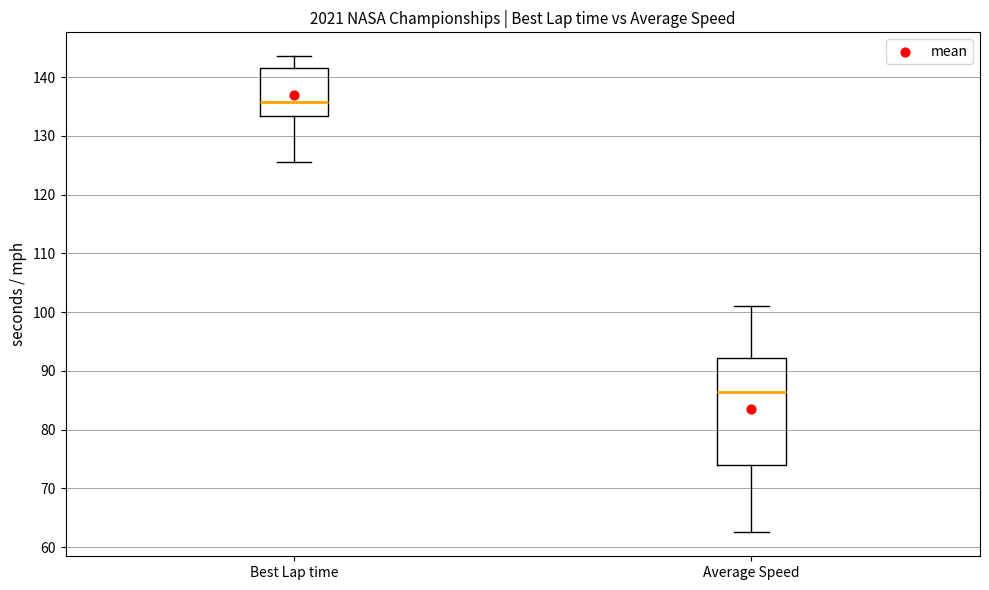

Comparing the boxes themselves (not the whiskers), which one is the tallest?

Average Speed